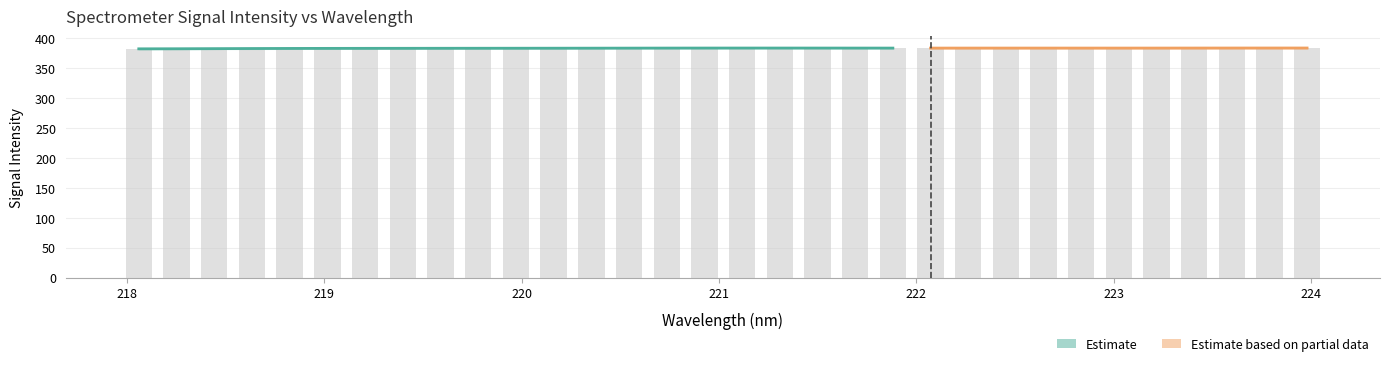

What is the approximate value at 218.2508?

382.5